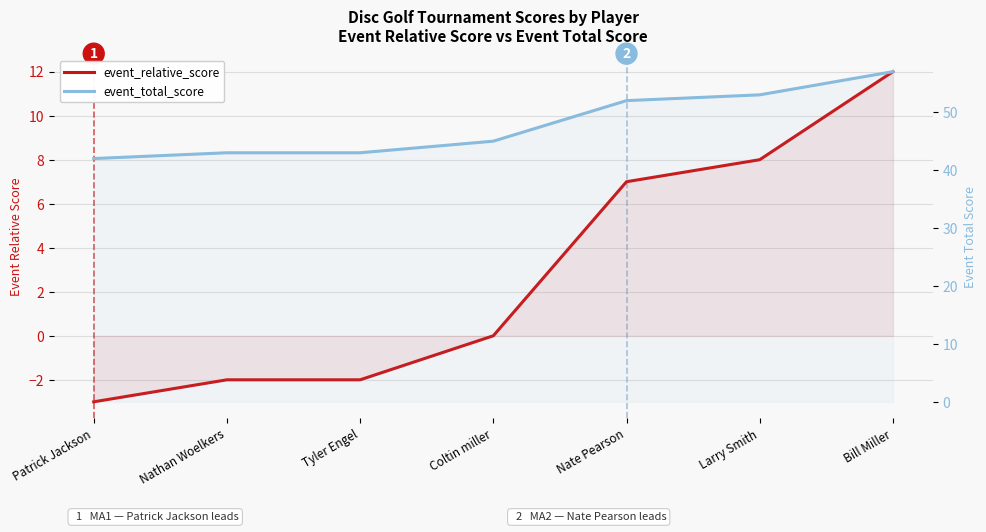

At which label is event_total_score closest to 49?

Nate Pearson